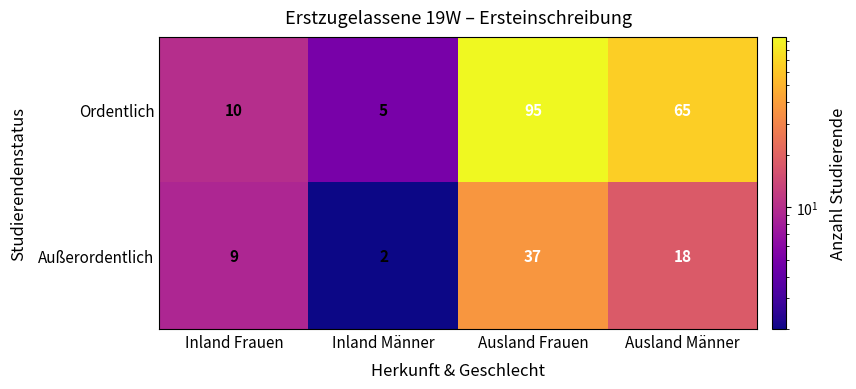

True or false: Außerordentlich has a value of 18 at Ausland Männer.

True